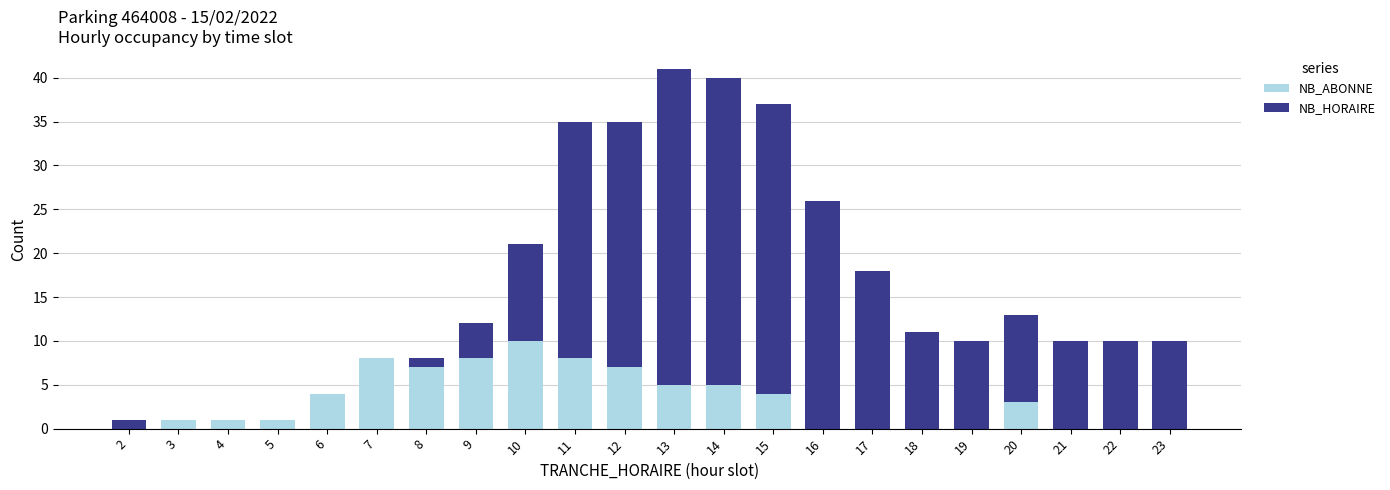

The value of NB_ABONNE at 16 is 5. True or false?

False